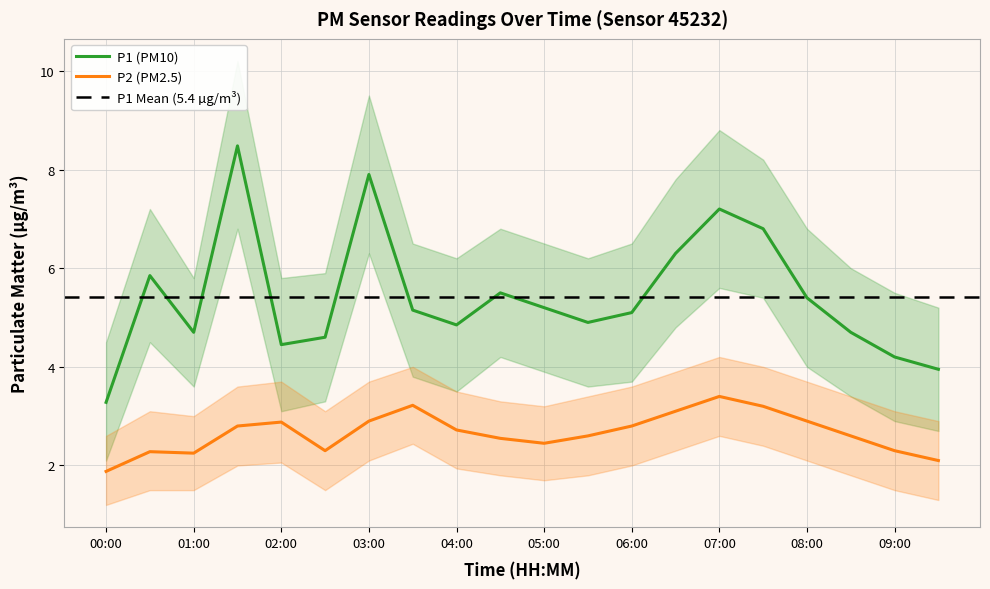

The P2 series shows 1.3 at 03:00. True or false?

False